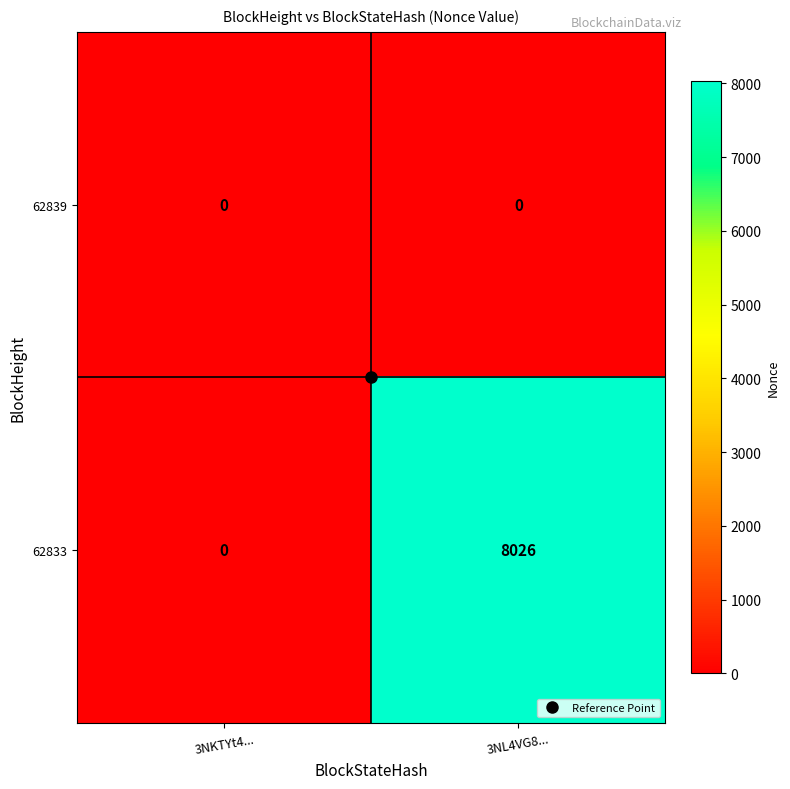

The value of 62839 at 3NL4VG8... is 0. True or false?

True